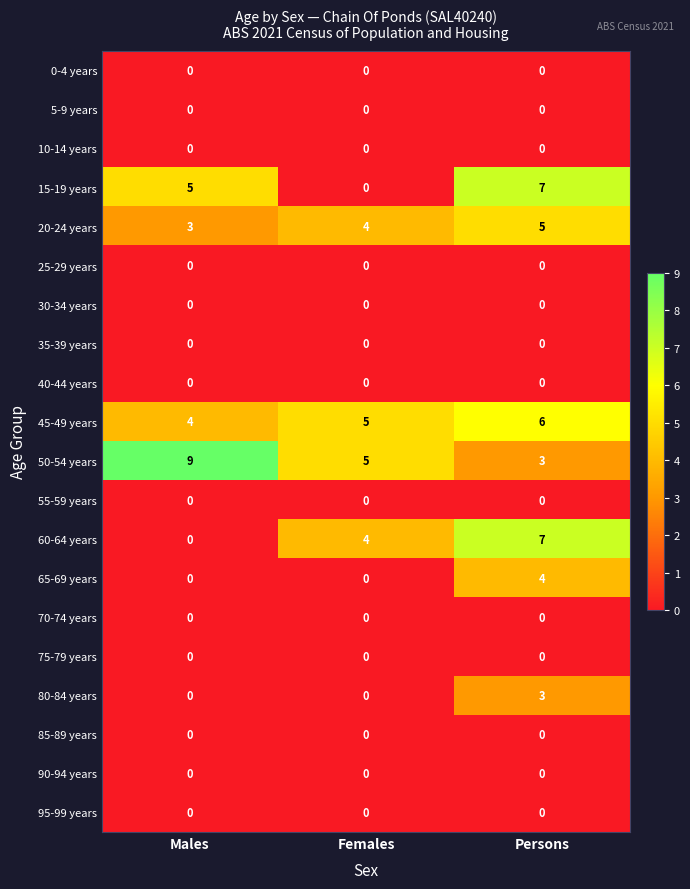

At how many categories does at least one series exceed 4?

3